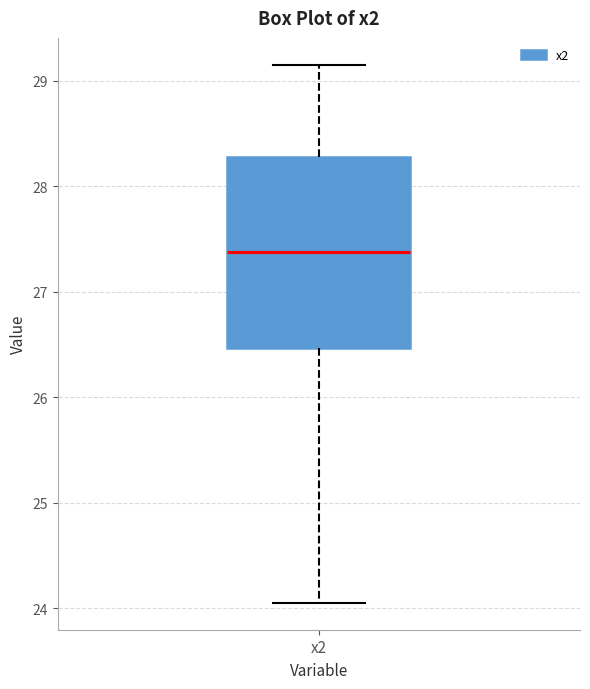

Read this box plot against the y-axis: the position of the median line, the range covered by the box, and the ends of both whiskers. The values are not printed on the chart, so give them approximately, as read against the axis.

median 27.4, box 26.5 to 28.3, whiskers 24.1 to 29.2